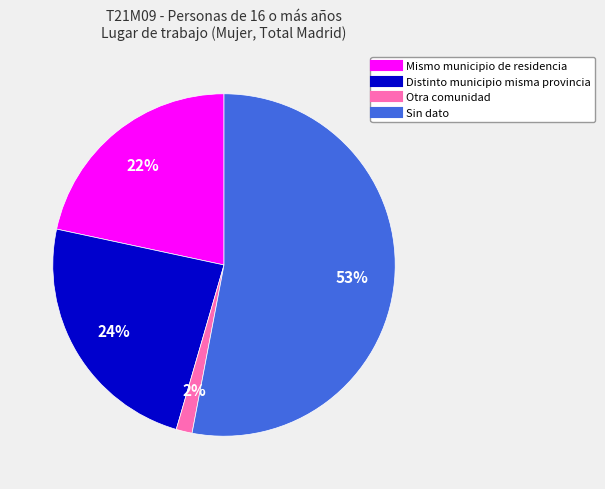

What is the largest slice in the pie chart?

Sin dato